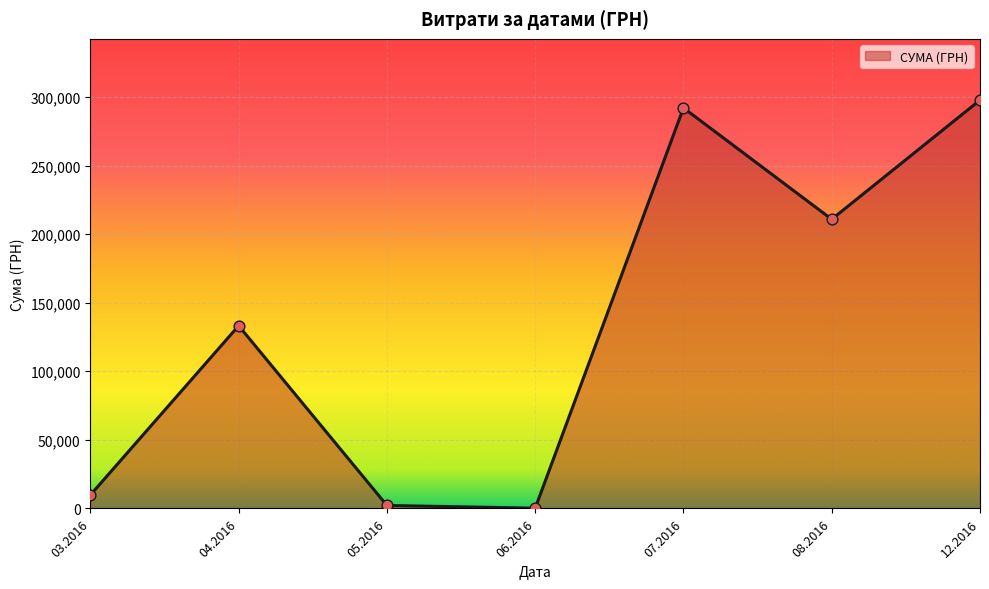

The value at 07.2016 is 292040.7. True or false?

True